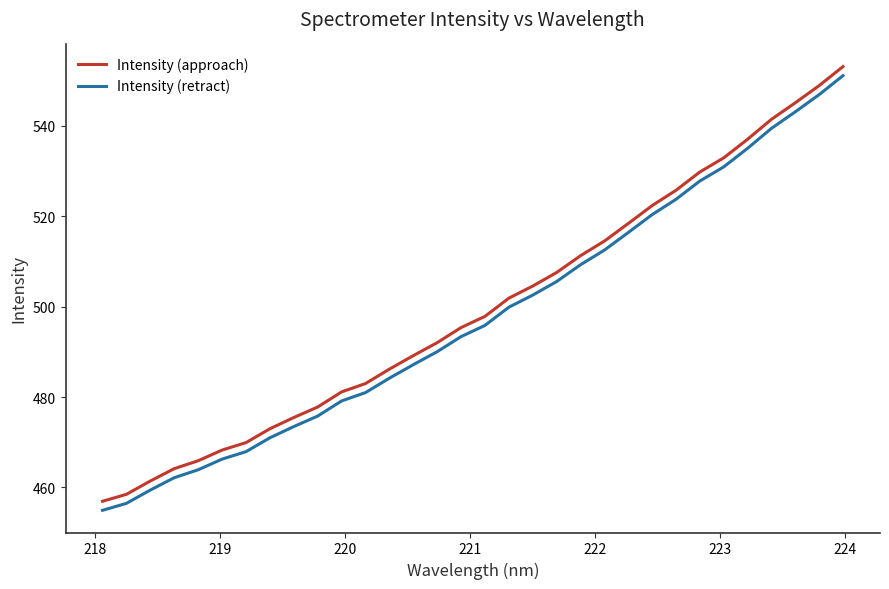

What is the maximum value shown in the chart?

553.1